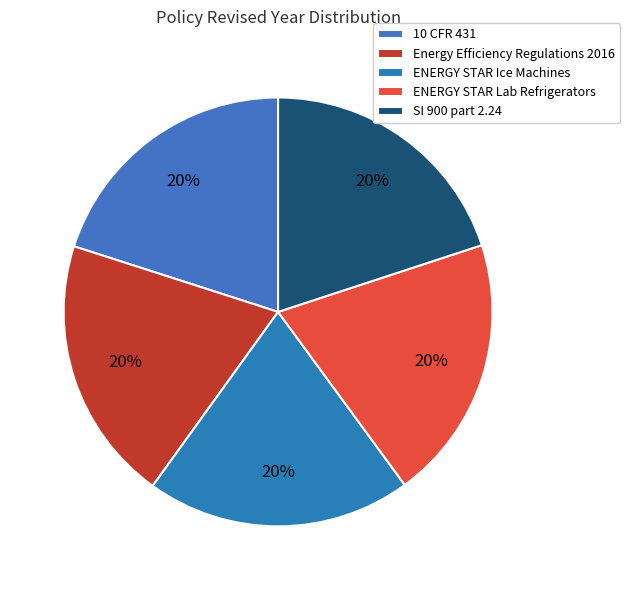

How much of the chart is everything except 10 CFR 431?

80.0%